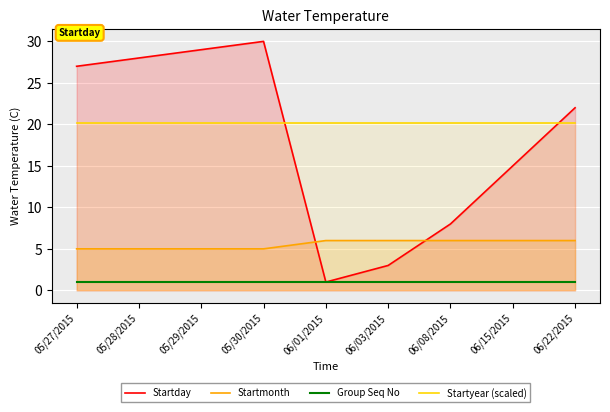

Reading left to right, list all the values displayed in this chart.

Startday: 05/27/2015=27.0	05/28/2015=28.0	05/29/2015=29.0	05/30/2015=30.0	06/01/2015=1.0	06/03/2015=3.0	06/08/2015=8.0	06/15/2015=15.0	06/22/2015=22.0
Startmonth: 05/27/2015=5.0	05/28/2015=5.0	05/29/2015=5.0	05/30/2015=5.0	06/01/2015=6.0	06/03/2015=6.0	06/08/2015=6.0	06/15/2015=6.0	06/22/2015=6.0
Group Seq No: 05/27/2015=1.0	05/28/2015=1.0	05/29/2015=1.0	05/30/2015=1.0	06/01/2015=1.0	06/03/2015=1.0	06/08/2015=1.0	06/15/2015=1.0	06/22/2015=1.0
Startyear (scaled): 05/27/2015=20.1	05/28/2015=20.1	05/29/2015=20.1	05/30/2015=20.1	06/01/2015=20.1	06/03/2015=20.1	06/08/2015=20.1	06/15/2015=20.1	06/22/2015=20.1